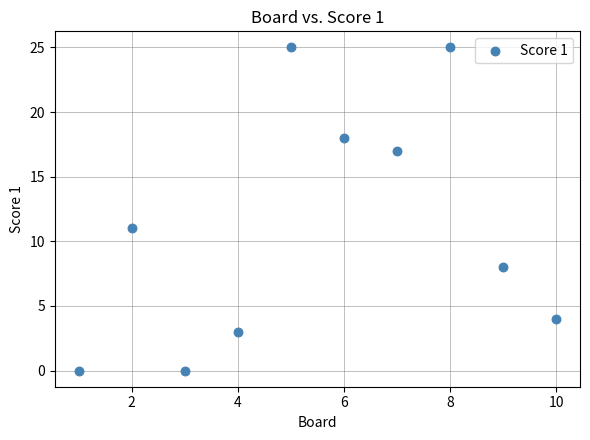

What Y value in the scatter plot is closest to 12?

11